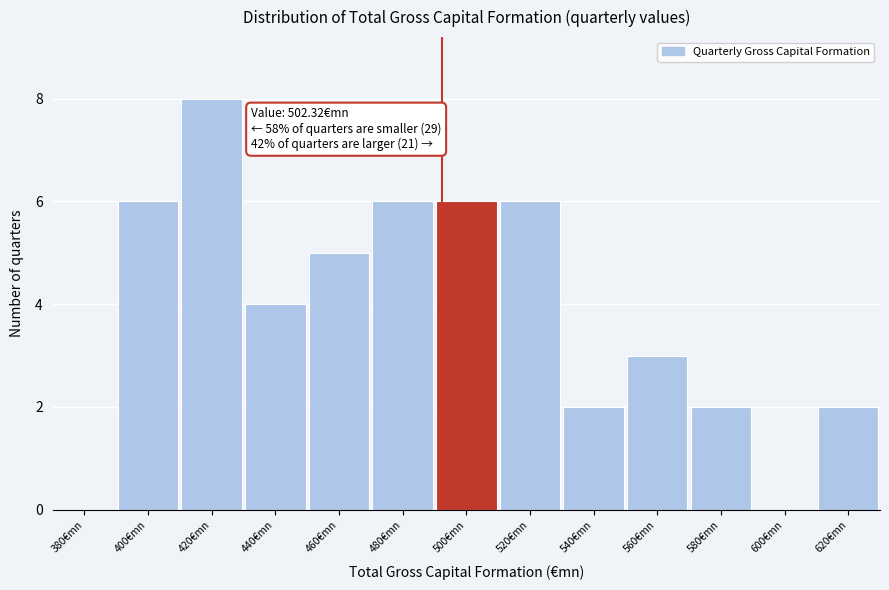

Reading left to right, extract all data points from this chart.

380€mn=0	400€mn=6	420€mn=8	440€mn=4	460€mn=5	480€mn=6	500€mn=6	520€mn=6	540€mn=2	560€mn=3	580€mn=2	600€mn=0	620€mn=2